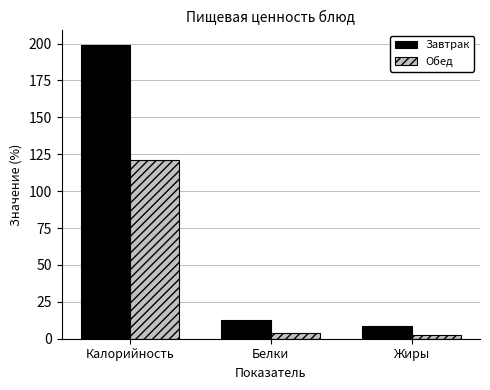

How many bars are there in total?

6